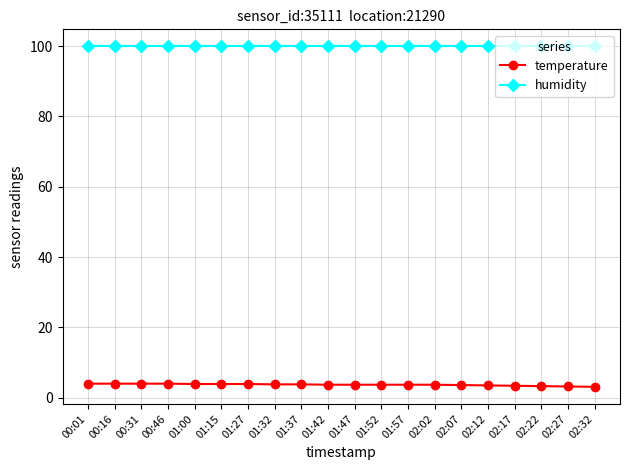

Rank the series at 01:15 from lowest to highest value.

temperature, humidity